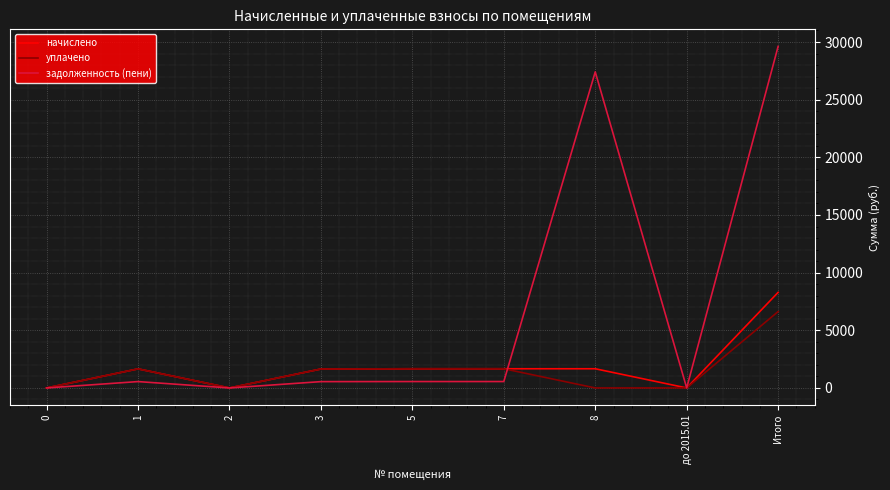

Is the value of задолженность (пени) at 7 greater than the value of уплачено at Итого?

No